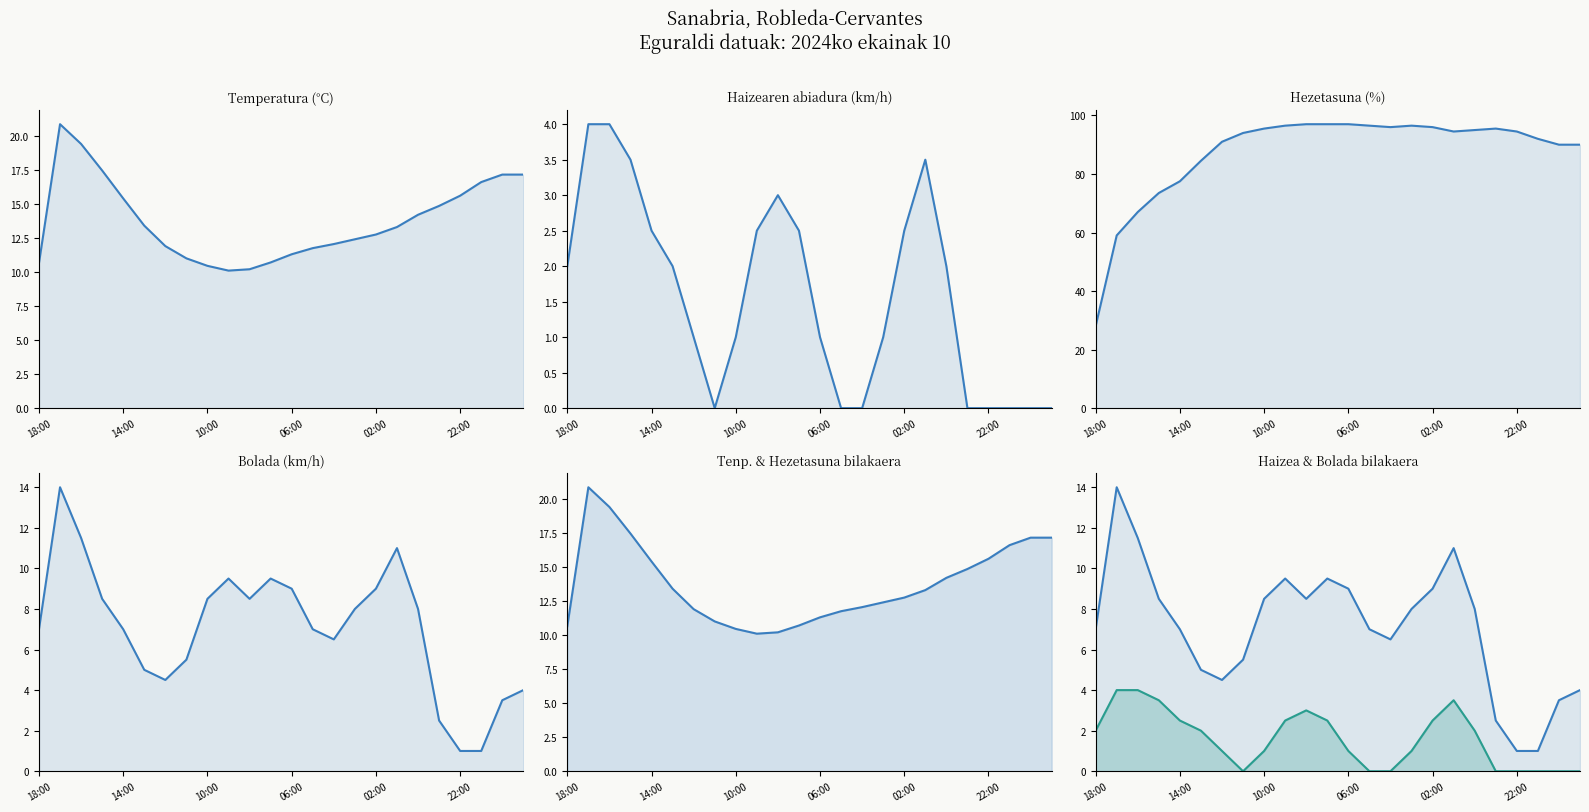

Which series changed the most between 02:00 and 14?

Hezetasuna (%)